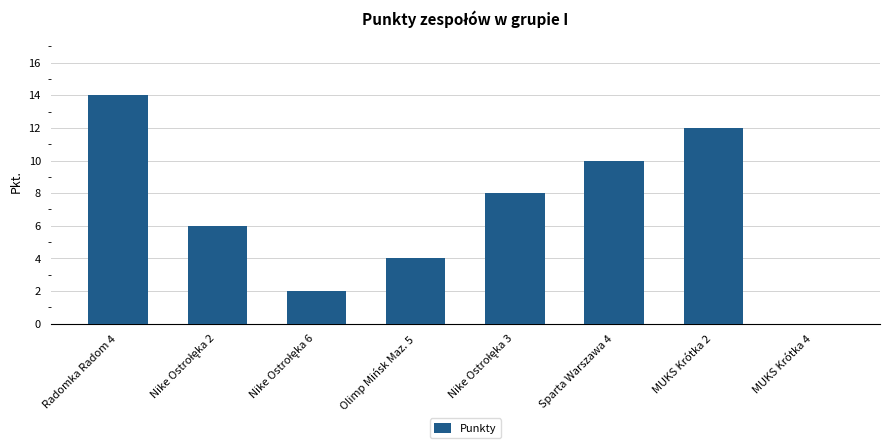

What is the change in value from Olimp Mińsk Maz. 5 to MUKS Krótka 2?

+8